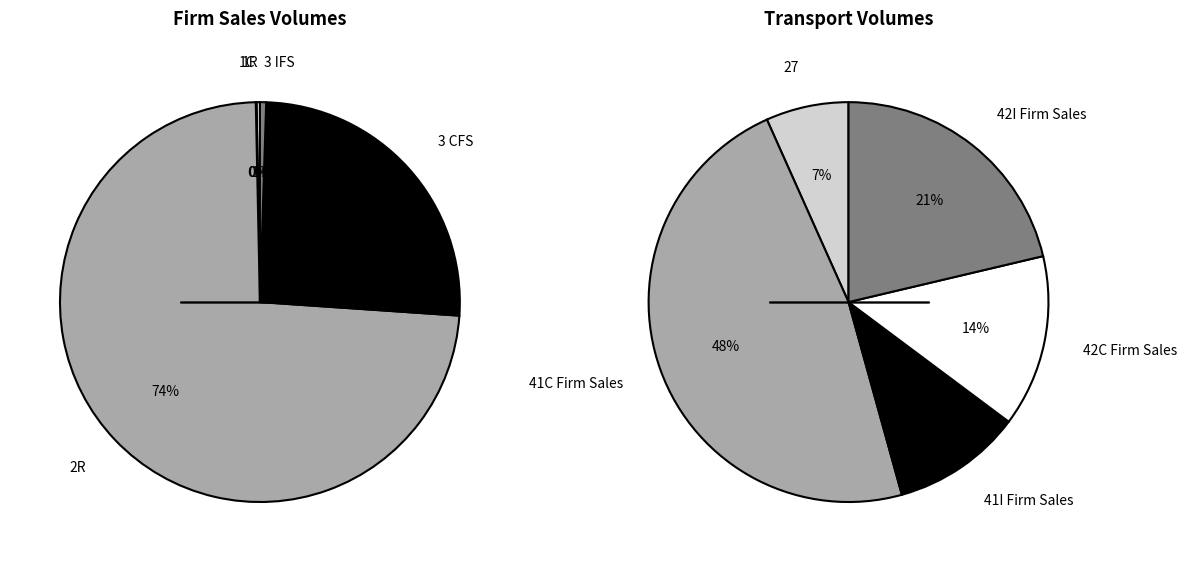

Does 2R account for over 50% of the chart?

Yes